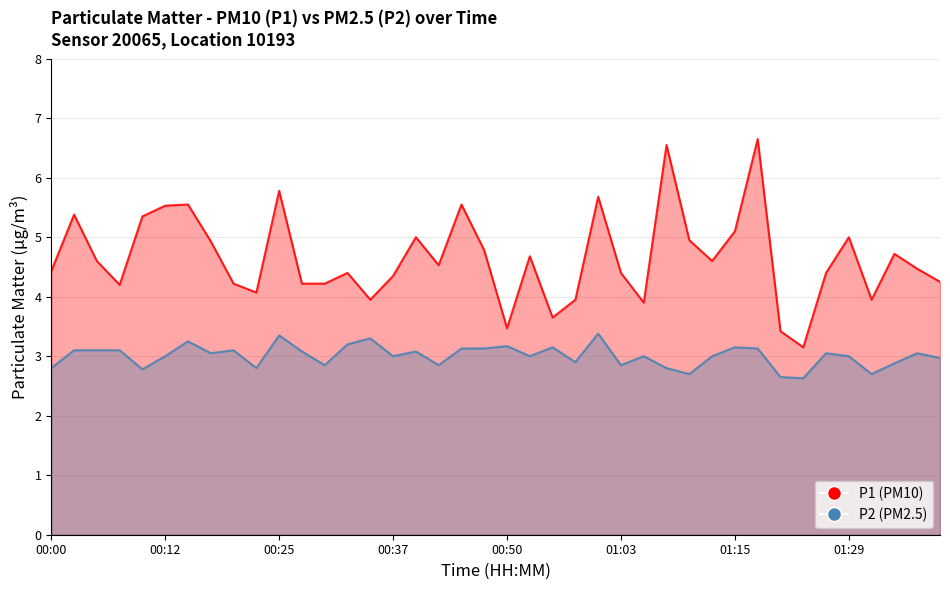

The P1 series shows 2.9 at 00:53. True or false?

False